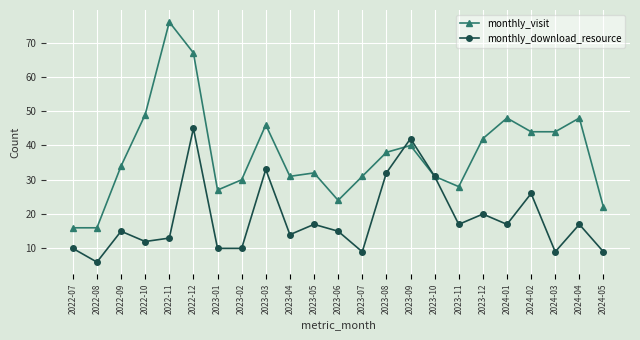

True or false: monthly_download_resource and monthly_visit cross at least once.

True